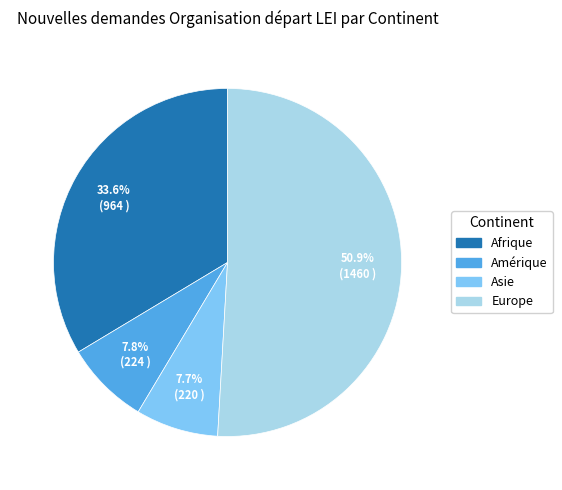

How much of the chart is everything except Europe?

49.1%